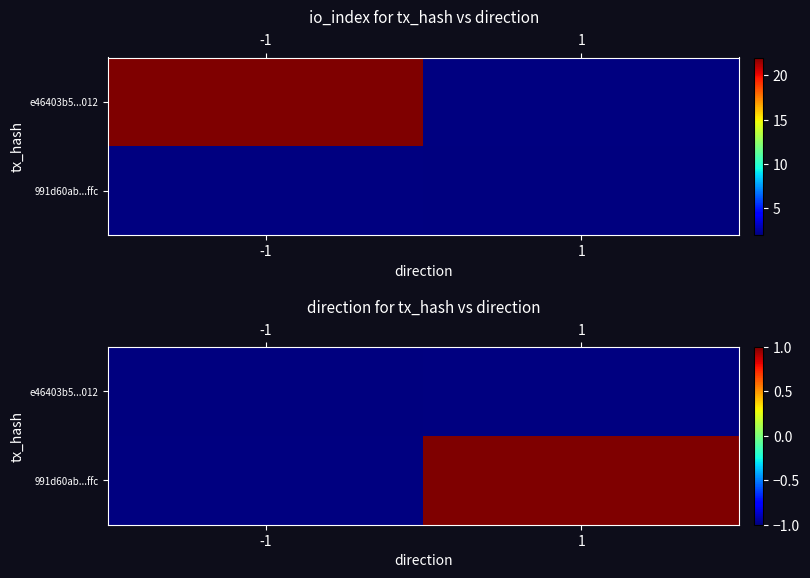

Rank the series by their average value, from lowest to highest.

e46403b5...012, 991d60ab...ffc